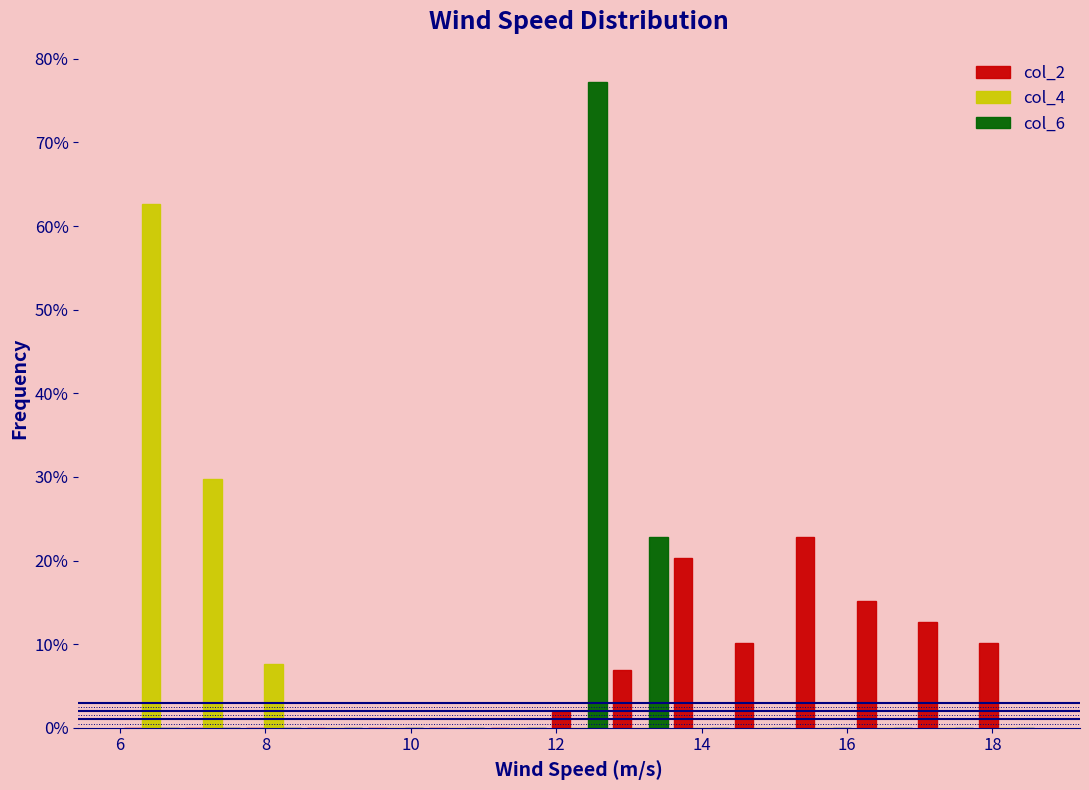

Reading left to right, list every range on the x-axis with the height of the bar of each series over it. Neither the bar edges nor the heights are printed on the chart, so give them approximately, as read against the axes.

6.0 to 6.8: col_2=0	col_4=63	col_6=0
6.8 to 7.6: col_2=0	col_4=30	col_6=0
7.6 to 8.6: col_2=0	col_4=8	col_6=0
8.6 to 9.4: col_2=0	col_4=0	col_6=0
9.4 to 10.2: col_2=0	col_4=0	col_6=0
10.2 to 11.0: col_2=0	col_4=0	col_6=0
11.0 to 11.8: col_2=0	col_4=0	col_6=0
11.8 to 12.8: col_2=2	col_4=0	col_6=77
12.8 to 13.6: col_2=7	col_4=0	col_6=23
13.6 to 14.4: col_2=20	col_4=0	col_6=0
14.4 to 15.2: col_2=10	col_4=0	col_6=0
15.2 to 16.0: col_2=23	col_4=0	col_6=0
16.0 to 17.0: col_2=15	col_4=0	col_6=0
17.0 to 17.8: col_2=13	col_4=0	col_6=0
17.8 to 18.6: col_2=10	col_4=0	col_6=0